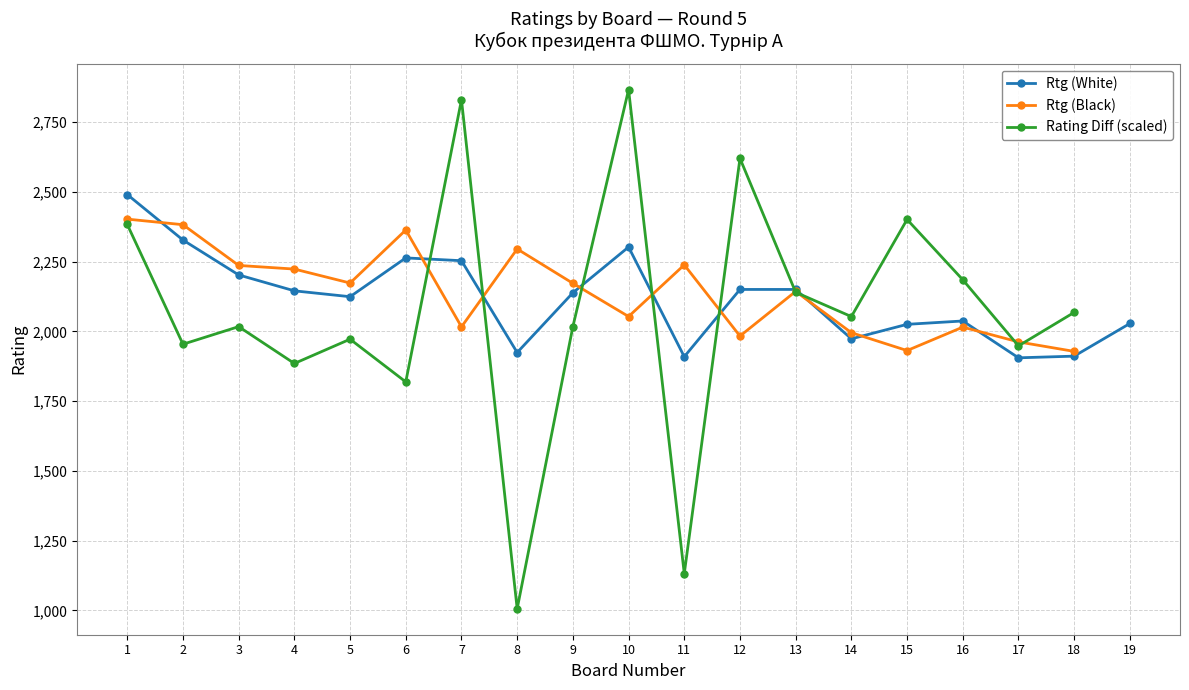

How many values in Rtg (Black) are above zero?

18